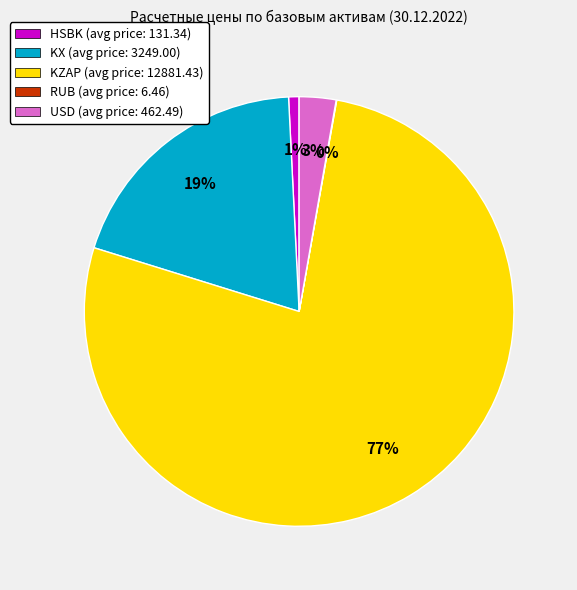

Is KX the majority of the pie?

No